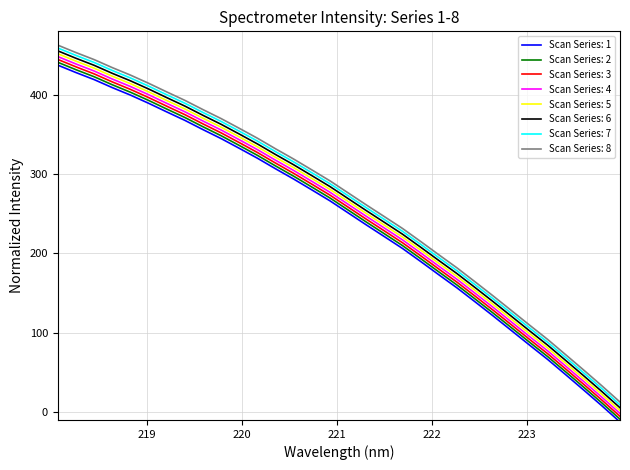

Does the chart display data point markers on the line(s)?

No